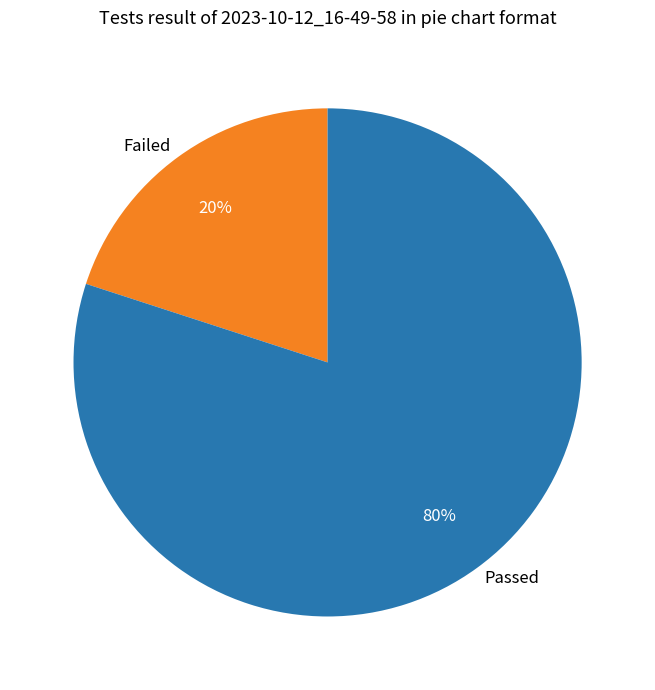

Does any single category account for the majority?

Yes